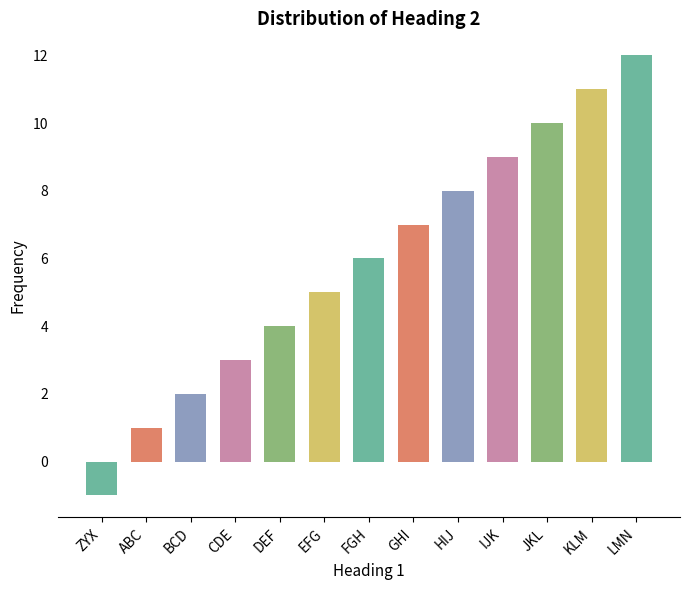

Reading left to right, extract all data points from this chart.

ZYX=-1	ABC=1	BCD=2	CDE=3	DEF=4	EFG=5	FGH=6	GHI=7	HIJ=8	IJK=9	JKL=10	KLM=11	LMN=12